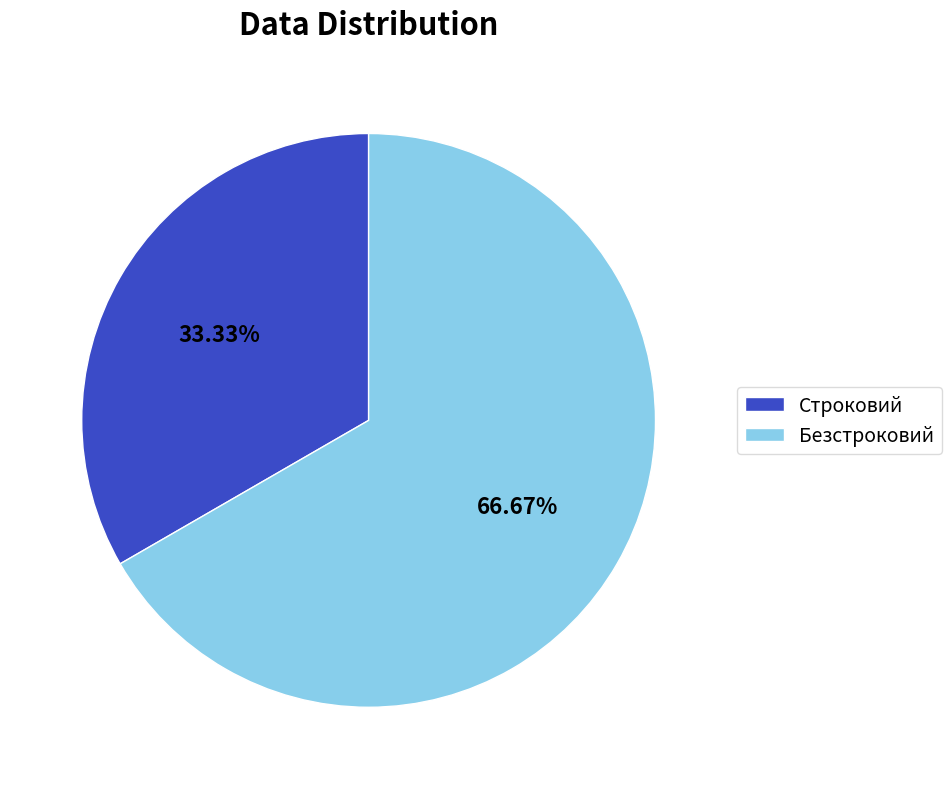

Does Строковий account for over 50% of the chart?

No